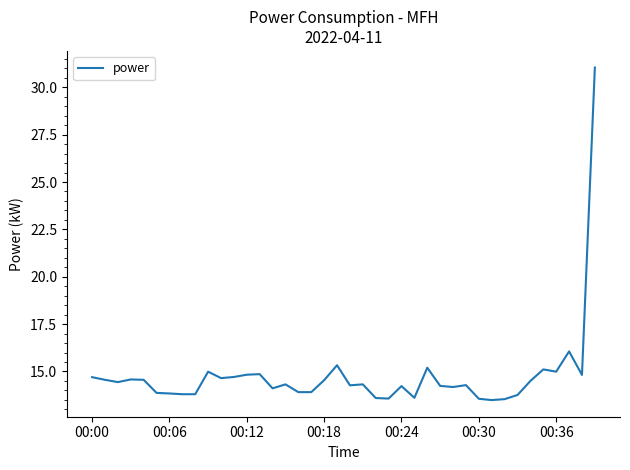

What is the smallest value displayed?

13.5